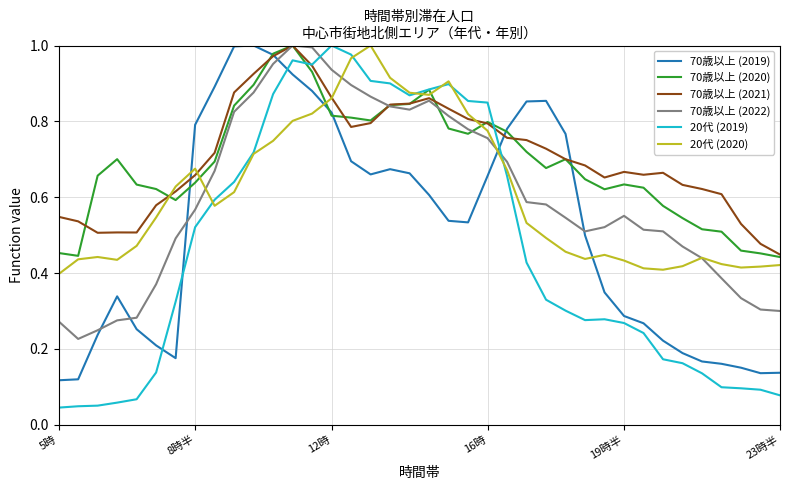

In 70歳以上 (2022), how many points are lower than both neighbors (excluding endpoints)?

3